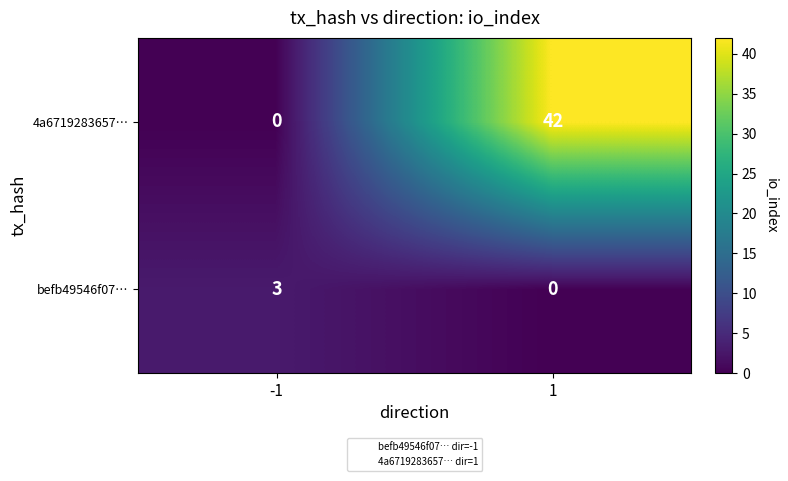

Rank the series at 1 from highest to lowest value.

4a6719283657…, befb49546f07…